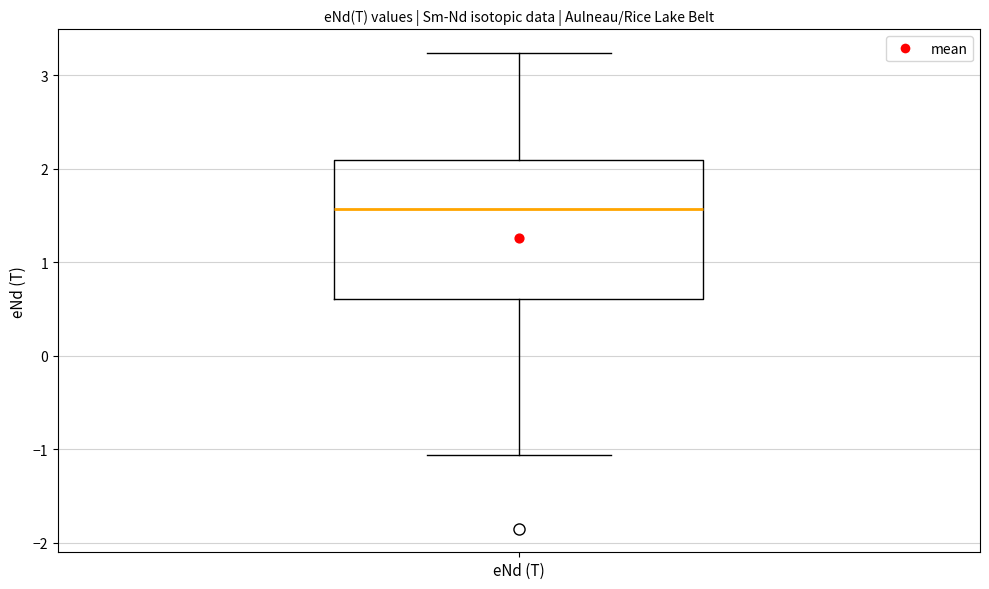

Where does the lower whisker of the box for eNd (T) end on the y-axis? The values are not printed on the chart, so give them approximately, as read against the axis.

-1.1